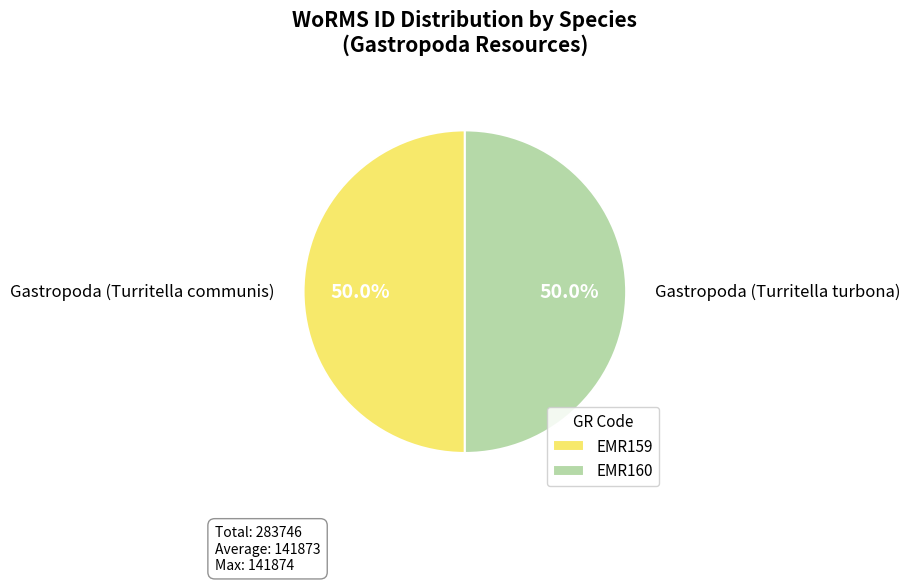

What is the ratio of the value at EMR160 to the value at EMR159?

1.0